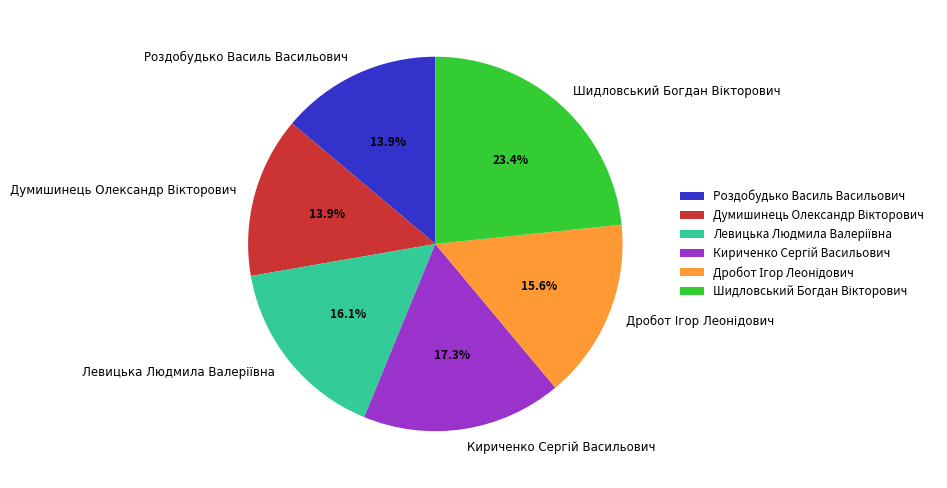

What percentage is NOT represented by Роздобудько Василь Васильович?

86.1%